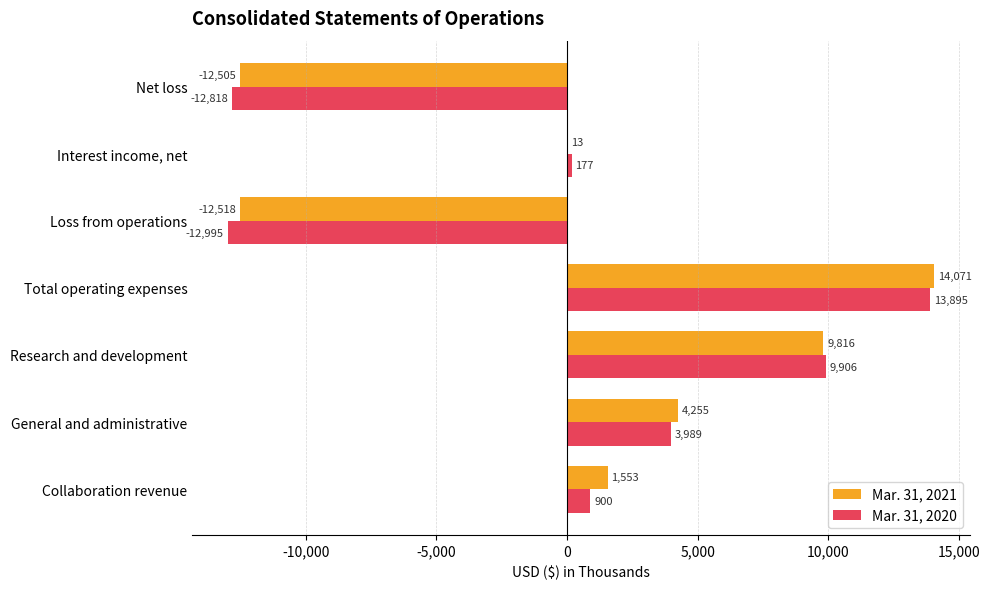

What value does the Mar. 31, 2020 series have at Collaboration revenue, to the nearest 10?

900